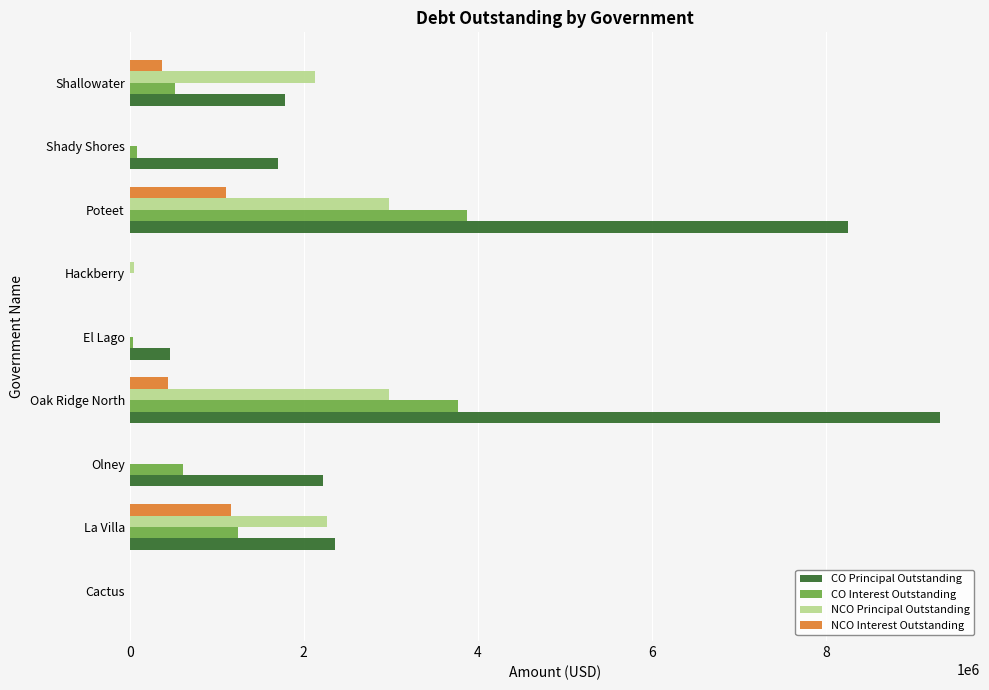

What is the sum of all NCO Principal Outstanding values?

10402000.0